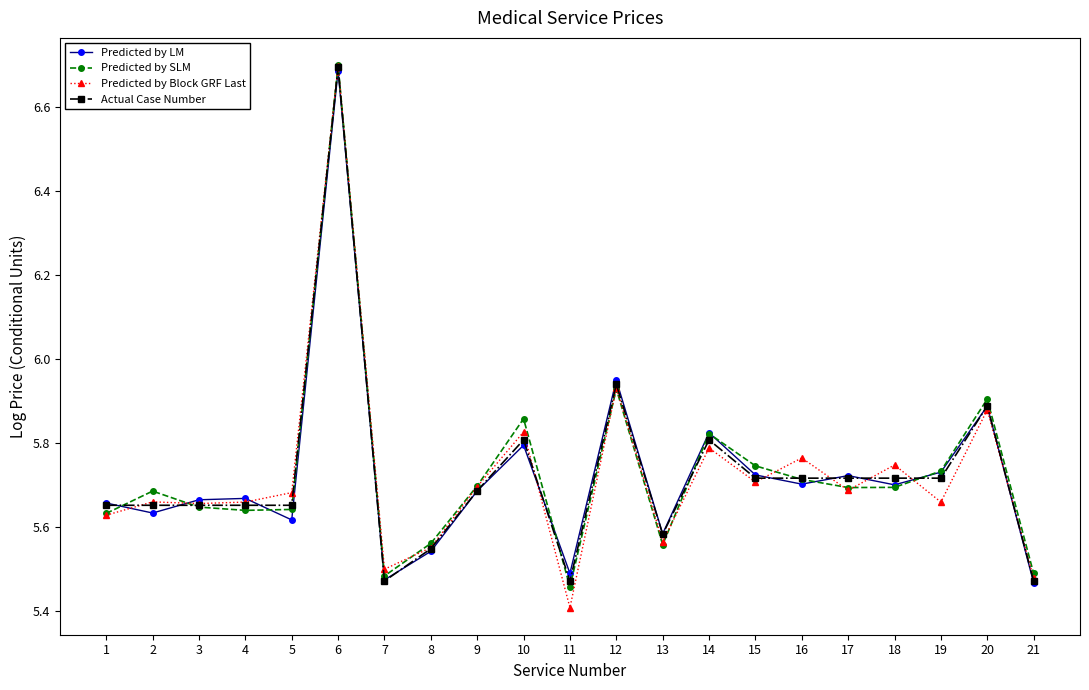

At which label is Actual Case Number closest to 6?

12